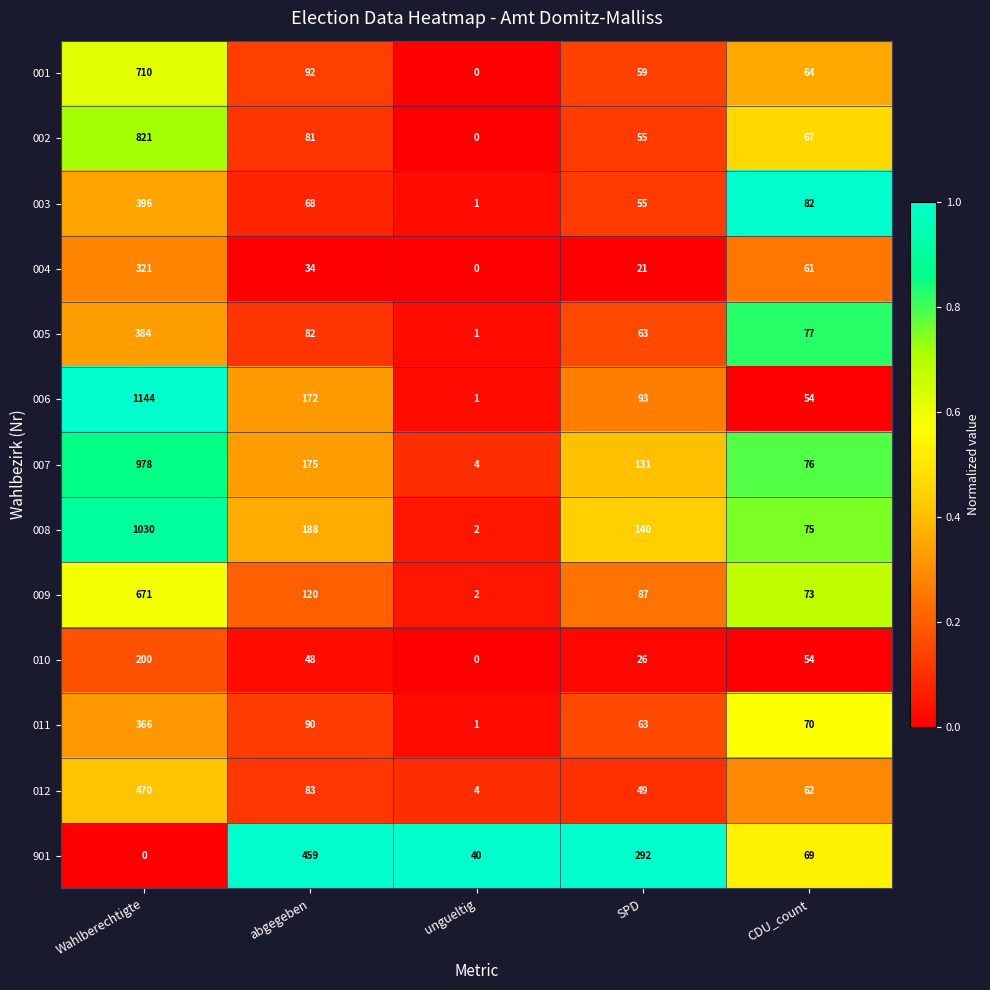

Which category has the lowest value in the 006 series?

ungueltig